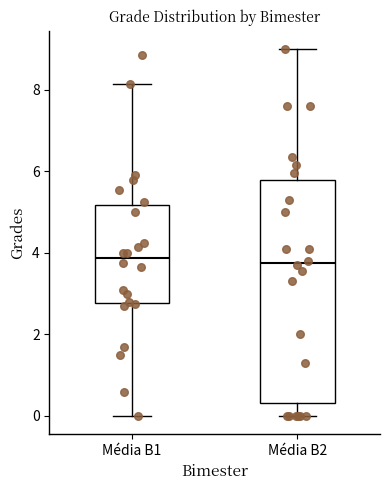

Where does the upper whisker of the box for Média B2 end on the y-axis? The values are not printed on the chart, so give them approximately, as read against the axis.

9.0